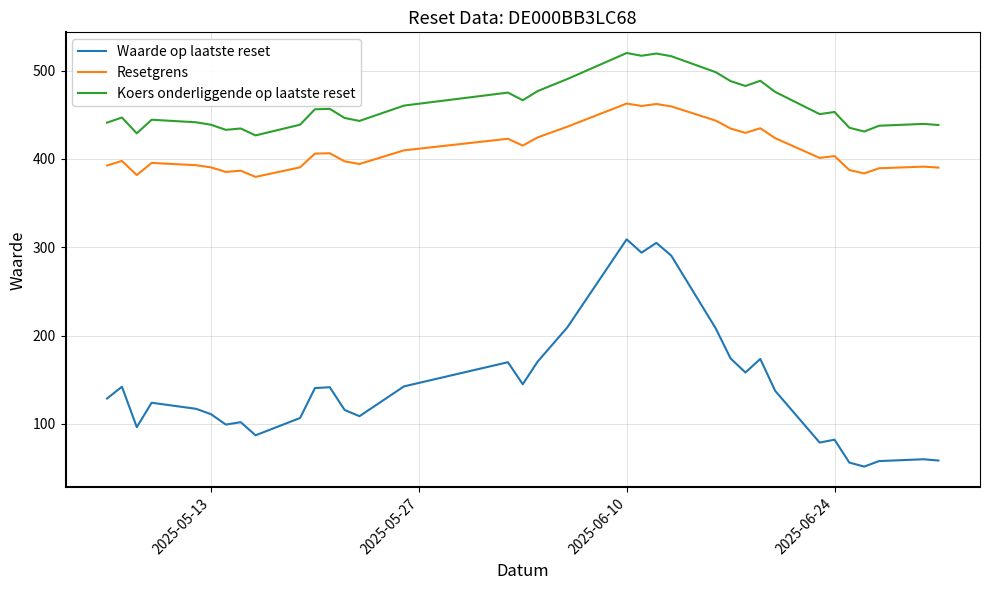

What is the lowest value of the Waarde op laatste reset series?

51.8